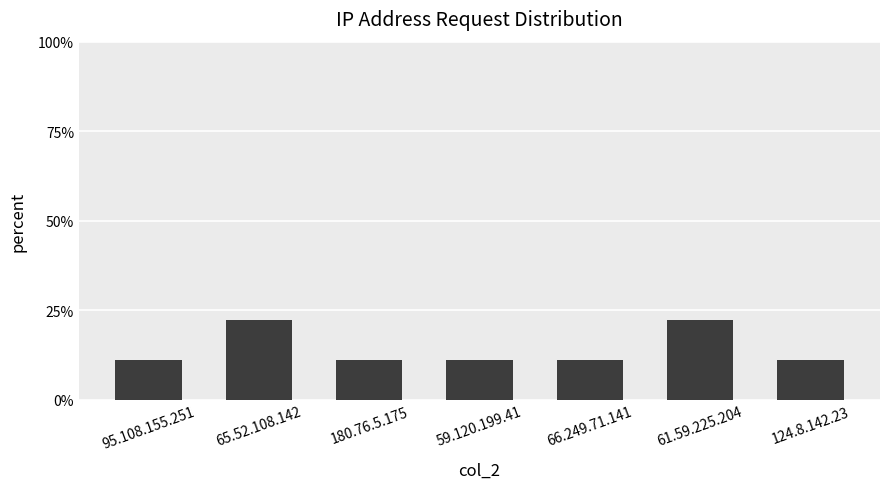

What is the ratio of the value at 66.249.71.141 to the value at 180.76.5.175?

1.0